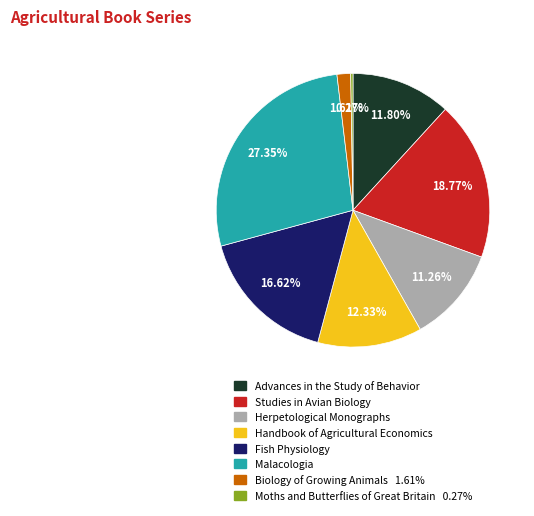

Between Fish Physiology and Herpetological Monographs, which is larger?

Fish Physiology